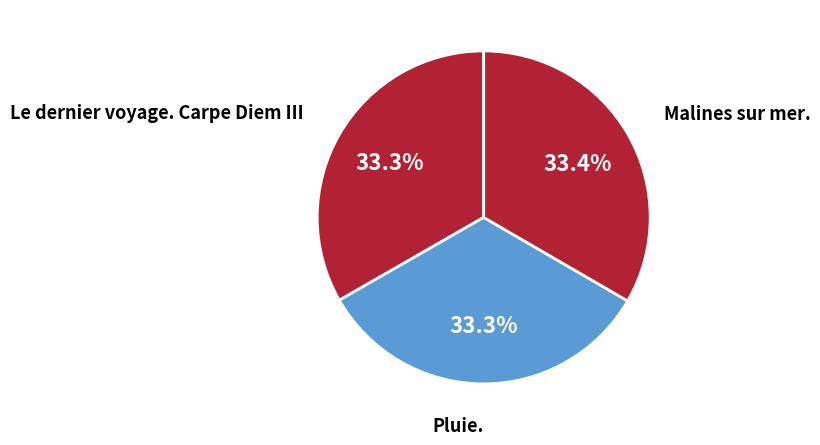

True or false: Pluie. accounts for 33% of the total.

True